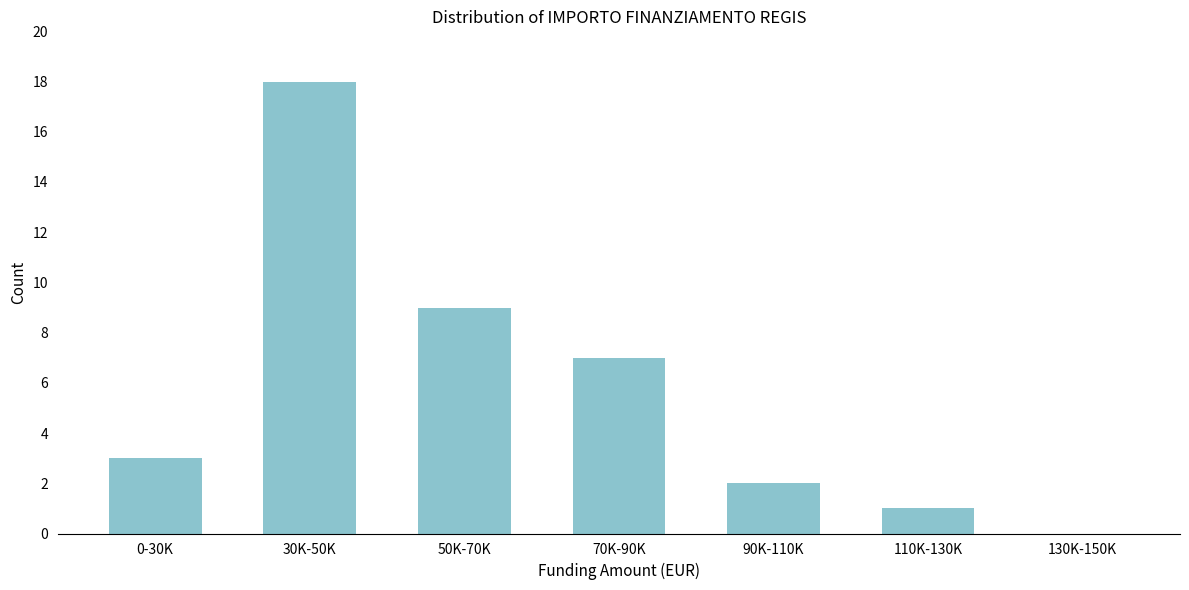

Reading left to right, extract all data points from this chart.

0-30K=3	30K-50K=18	50K-70K=9	70K-90K=7	90K-110K=2	110K-130K=1	130K-150K=0